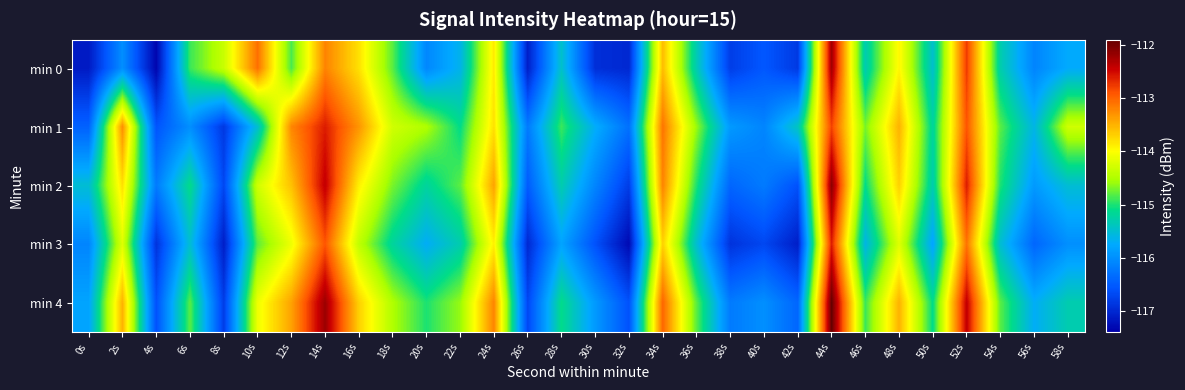

At which category is the sum across all series the highest?

44s